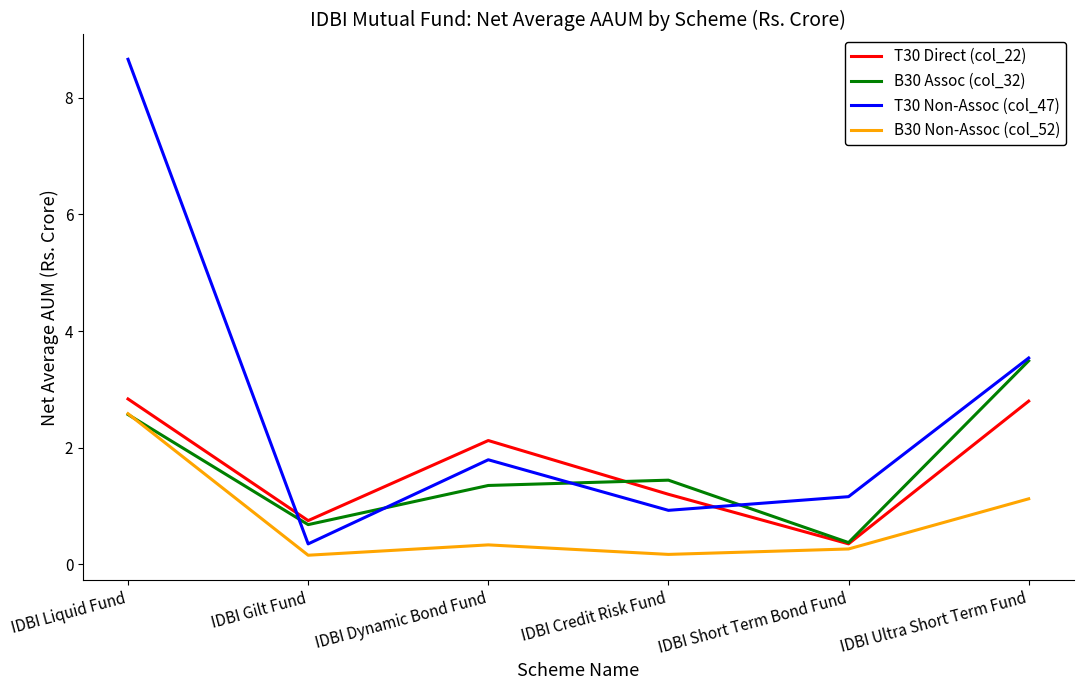

What is the highest value of the T30 Direct (col_22) series?

2.8